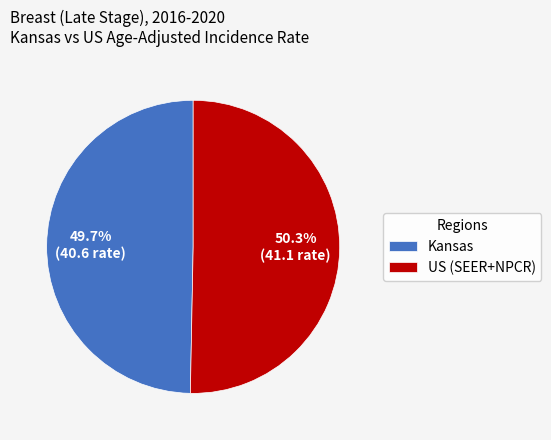

Rank the categories by value from lowest to highest.

Kansas, US (SEER+NPCR)